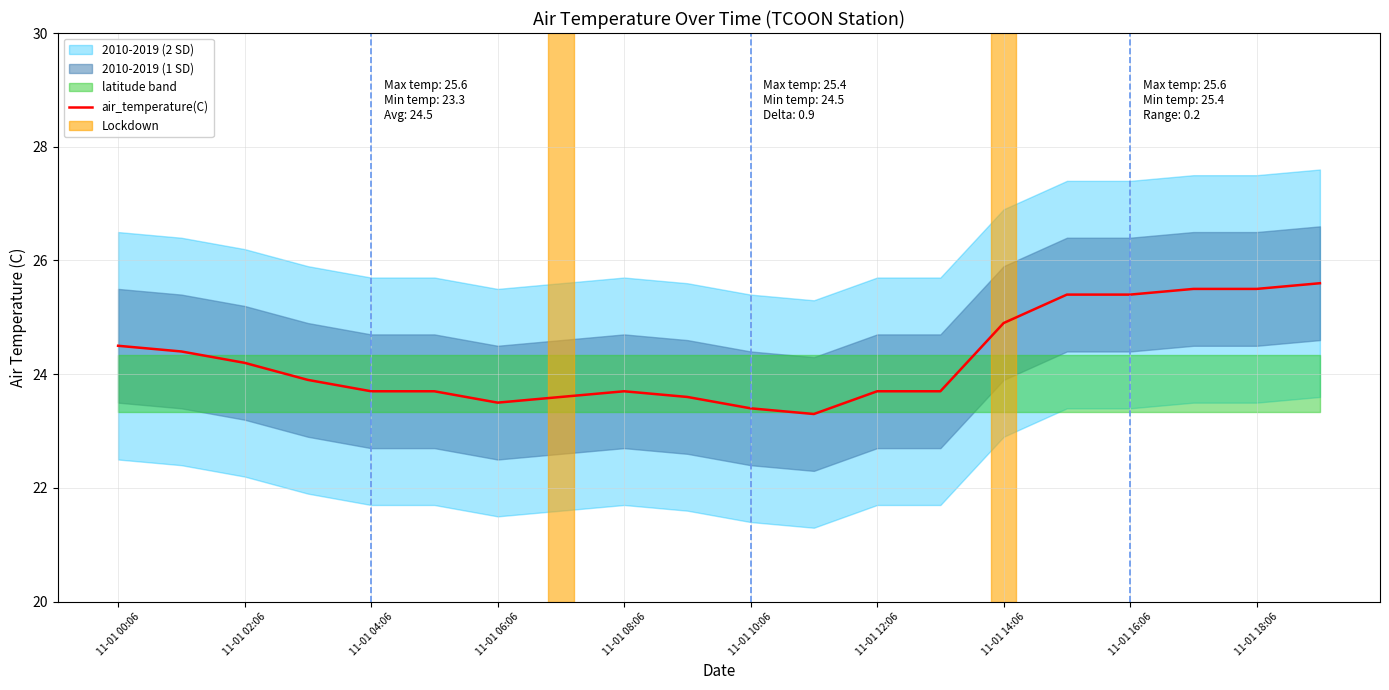

Reading left to right, list all the values displayed in this chart.

24.5	24.4	24.2	23.9	23.7	23.7	23.5	23.6	23.7	23.6	23.4	23.3	23.7	23.7	24.9	25.4	25.4	25.5	25.5	25.6